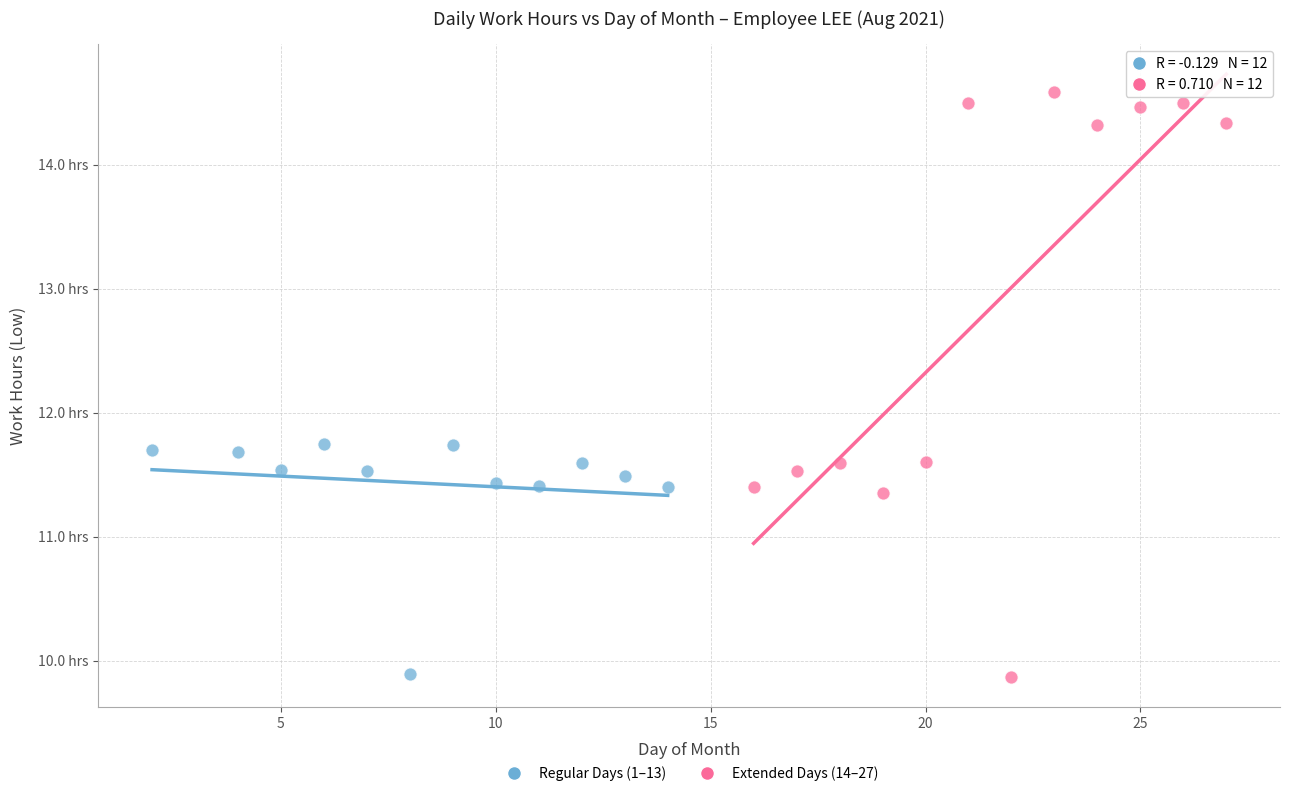

Which series reaches the maximum Y coordinate?

Extended Days (14–27)